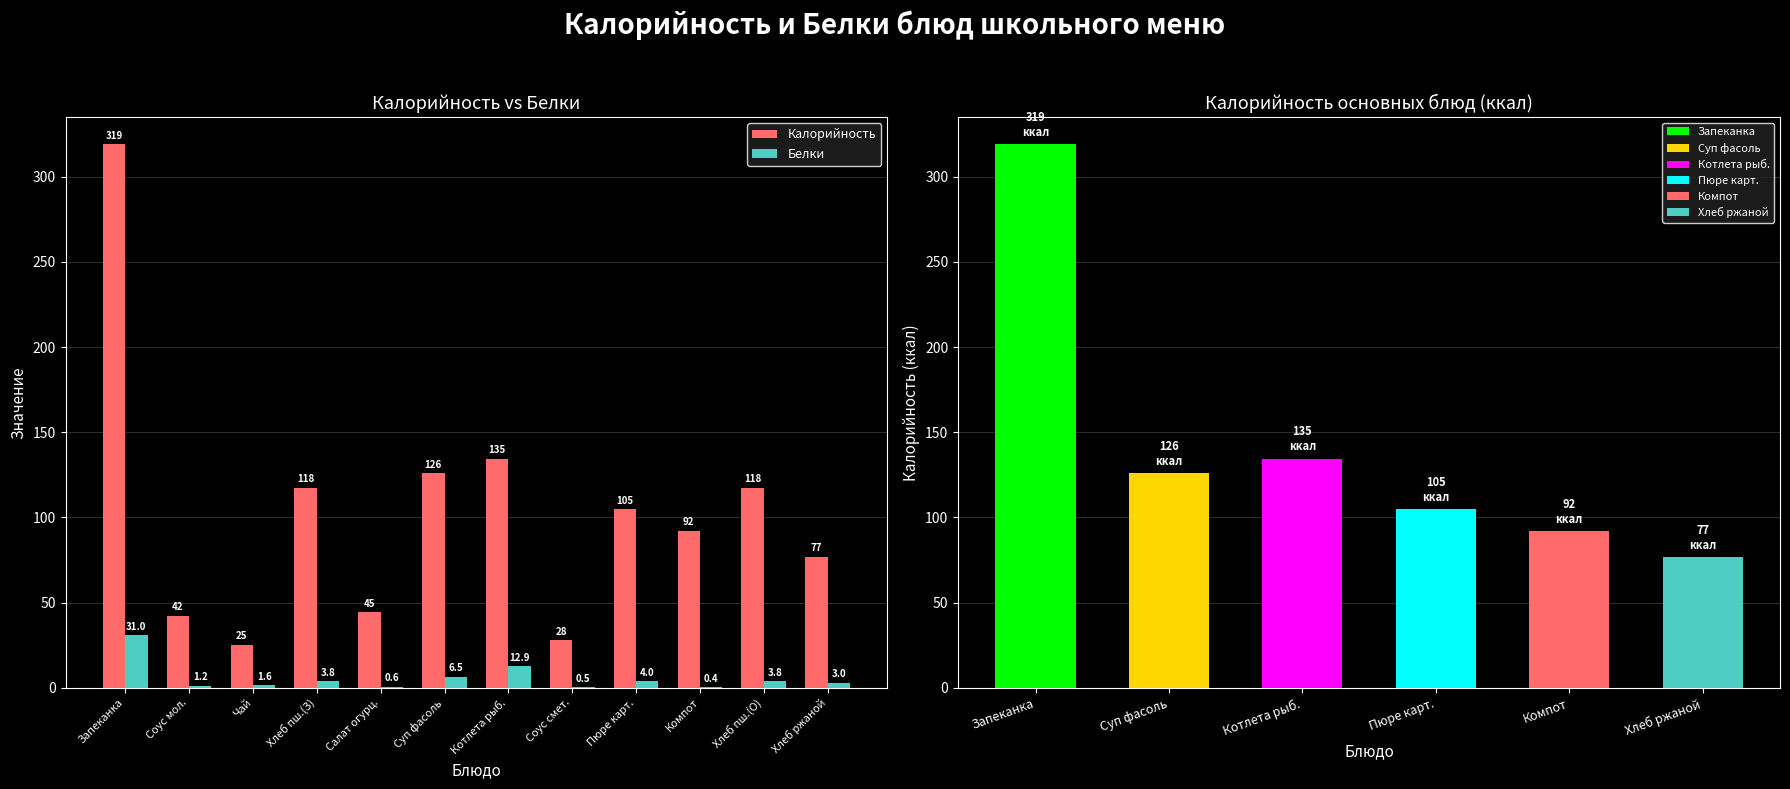

Where does the Белки series first go above 3?

Запеканка